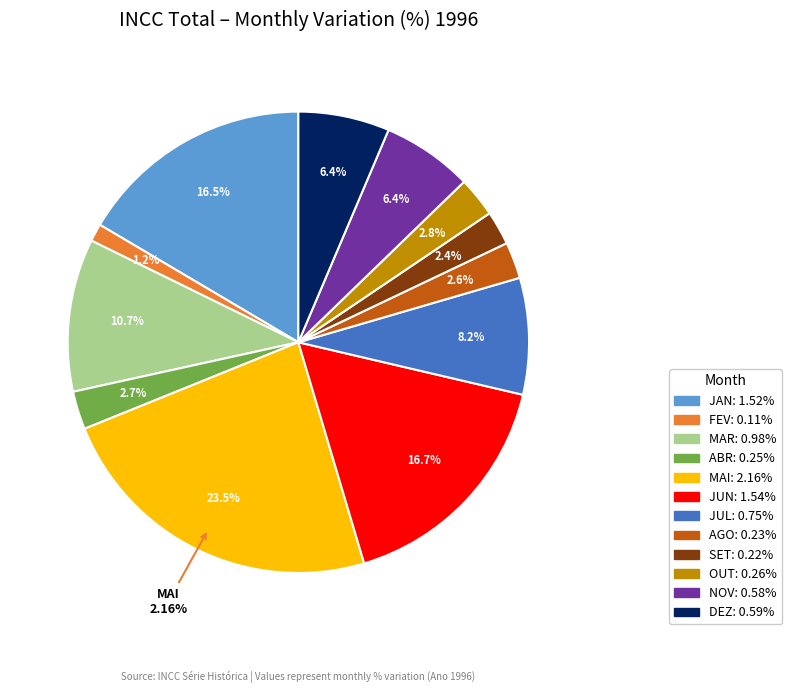

To the nearest percent, what is the combined percentage of JUL and JUN?

25%